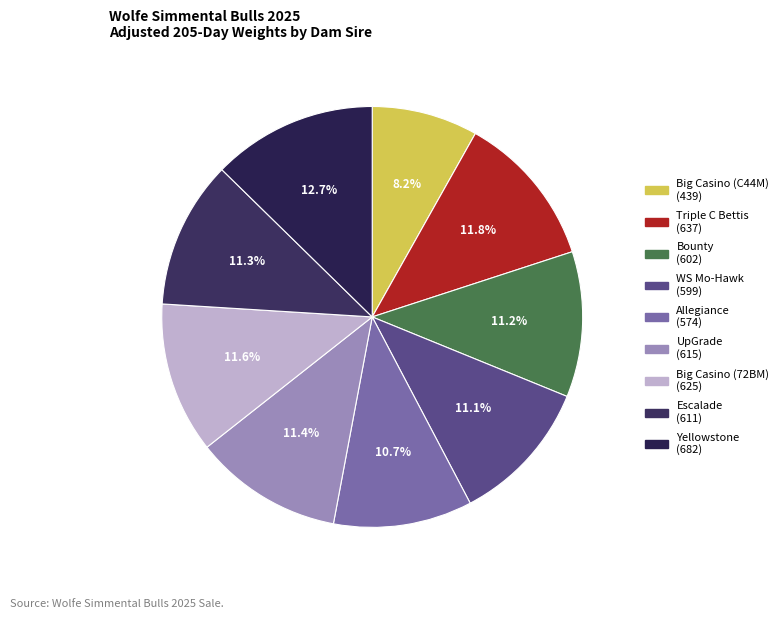

Is there a majority slice in this chart?

No